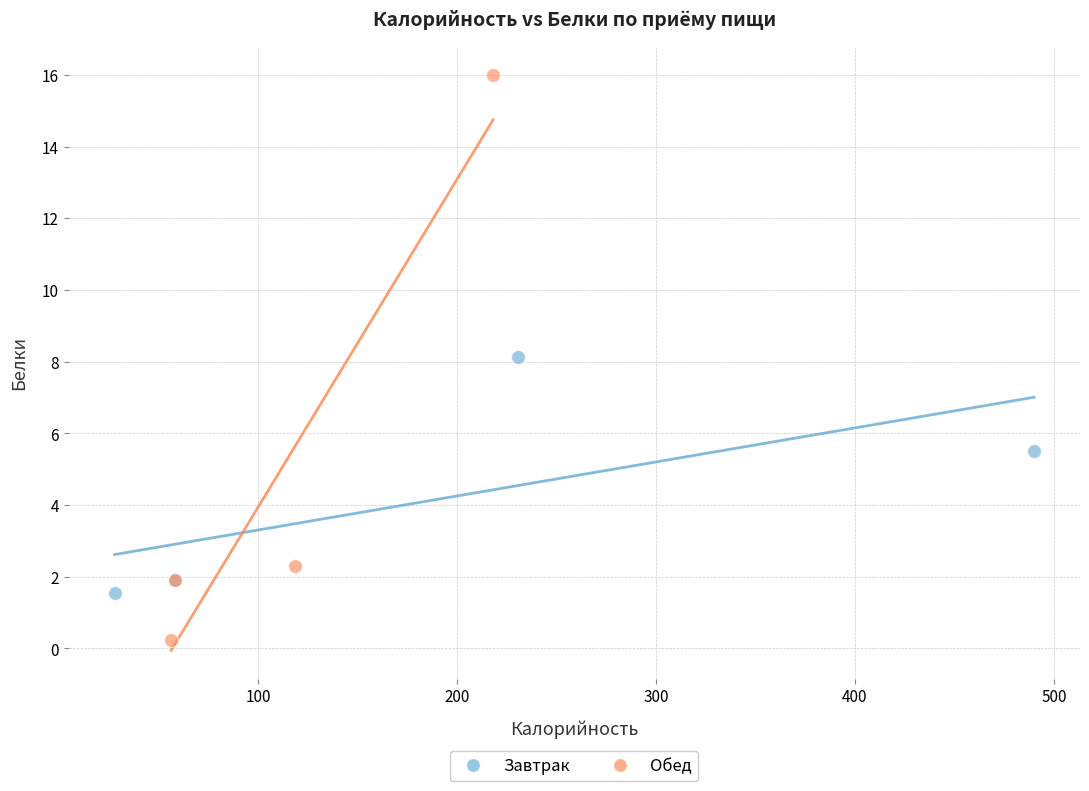

What are all the series names shown in the legend?

Завтрак, Обед